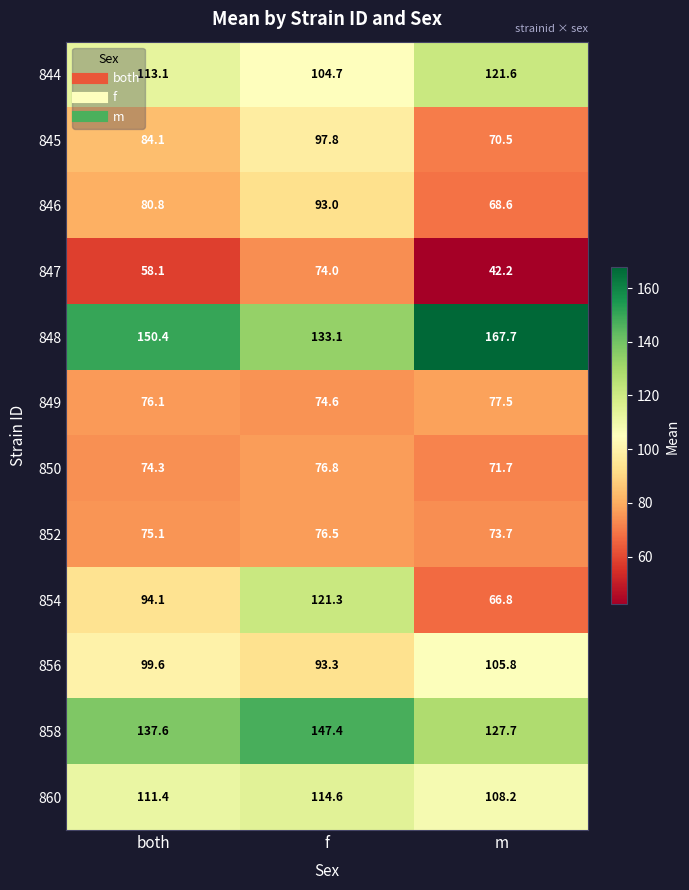

Count the number of categories in the chart.

3